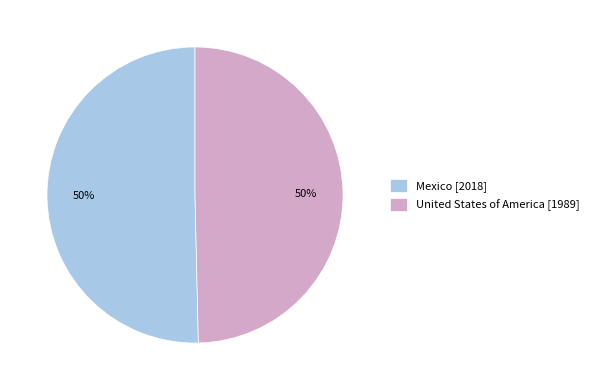

The Mexico [2018] slice represents 50% of the pie. True or false?

True